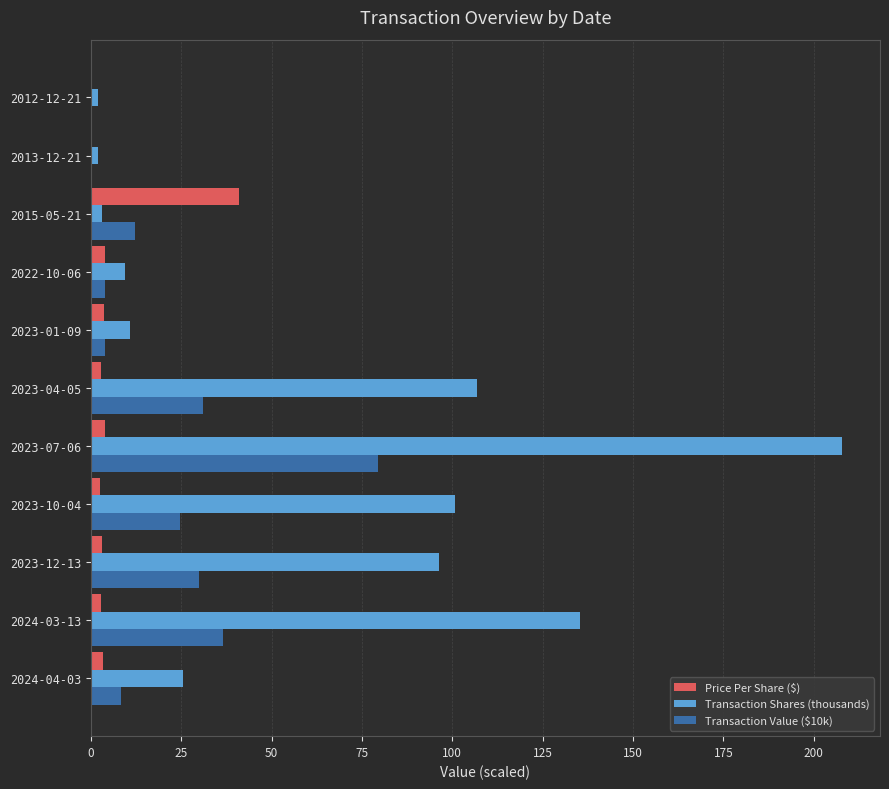

At which category is the sum across all series the highest?

2023-07-06